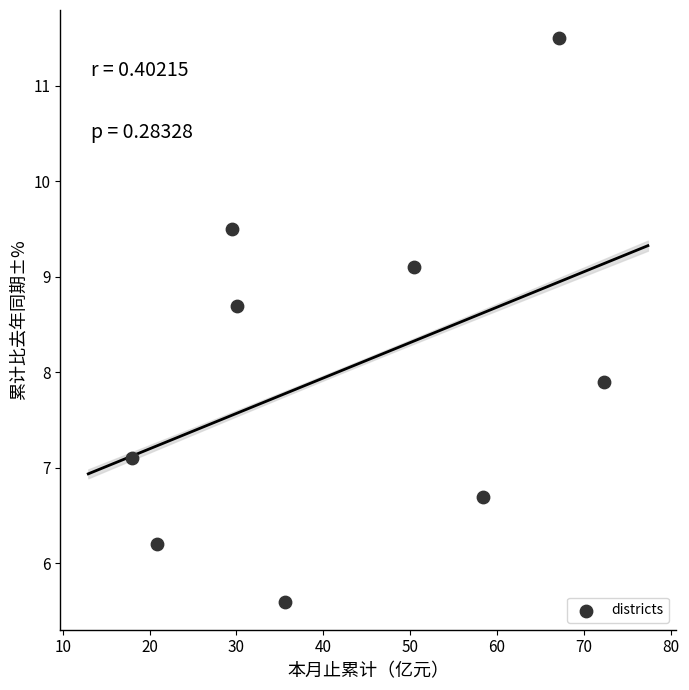

What Y value in the scatter plot is closest to 8?

7.9